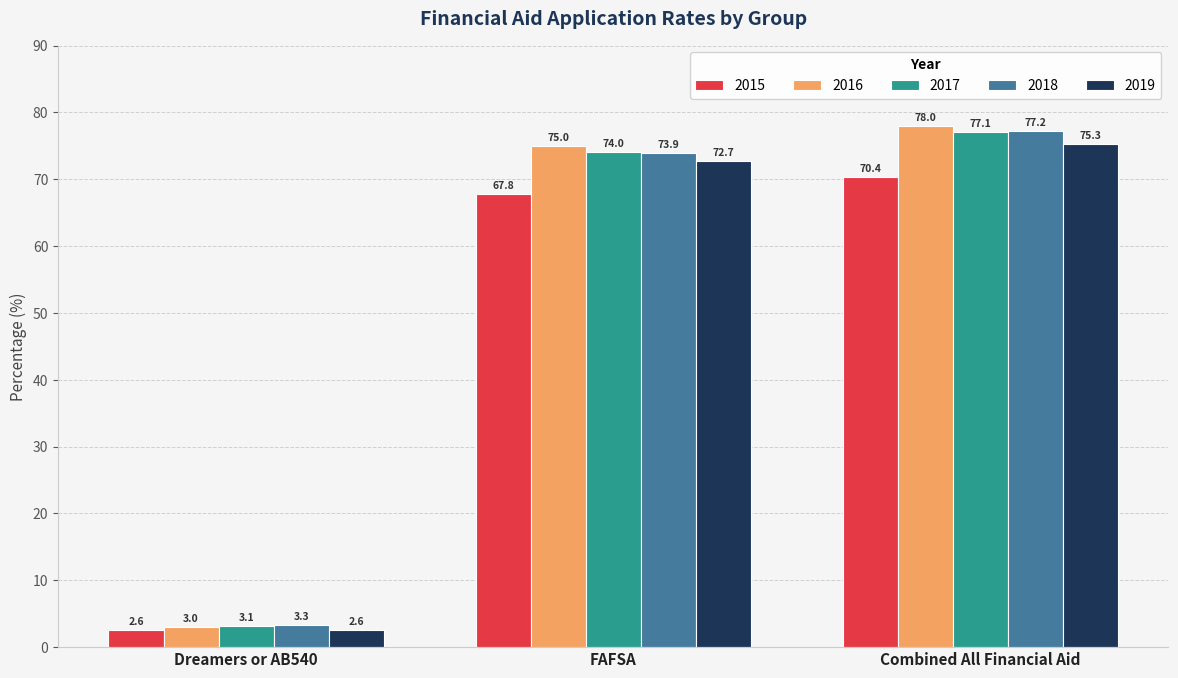

Which series has the widest spread of values?

2016